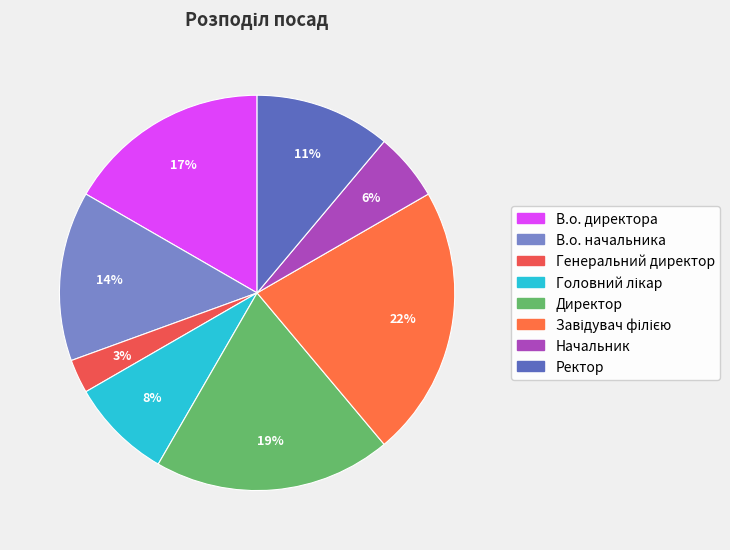

Does any single category account for the majority?

No